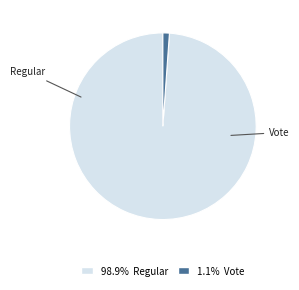

Does any single category account for the majority?

Yes